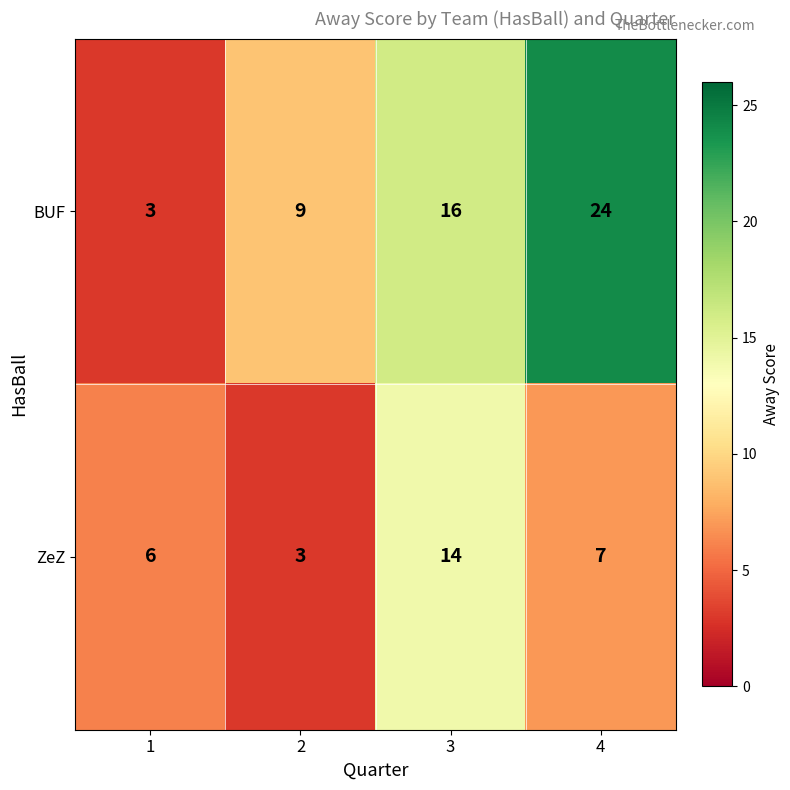

The ZeZ series shows 6 at 1. True or false?

True